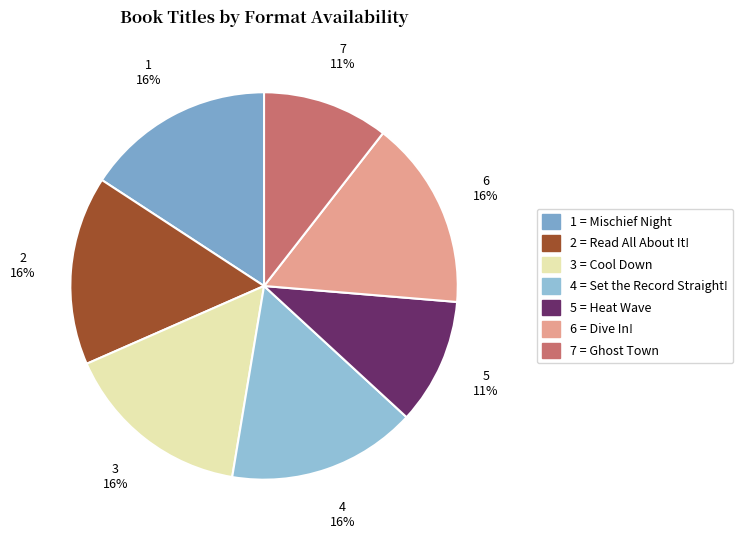

Which slice is the largest?

Mischief Night